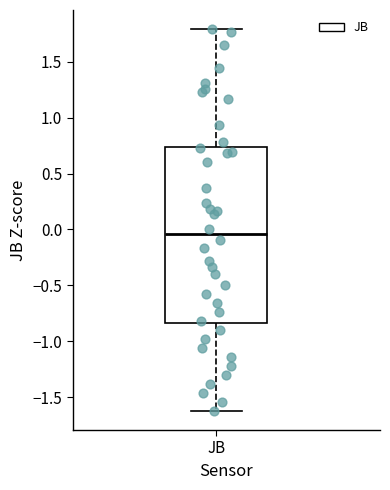

Transcribe this box plot: give where the median line is, the range the box spans, and where the two whiskers end, as read against the y-axis. The values are not printed on the chart, so give them approximately, as read against the axis.

median -0.05, box -0.85 to 0.75, whiskers -1.60 to 1.80